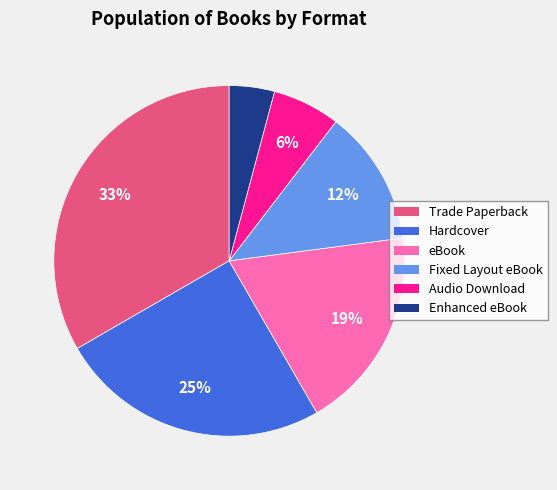

To the nearest percent, what percentage of the pie is Audio Download?

6%